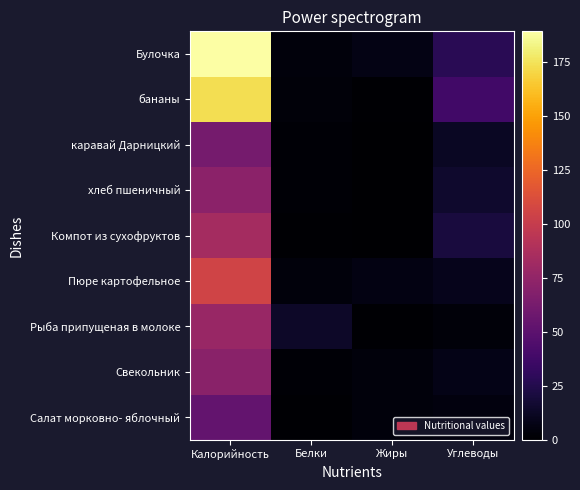

List the series in order of their peak value, lowest first.

Салат морковно- яблочный, каравай Дарницкий, Свекольник, хлеб пшеничный, Рыба припущеная в молоке, Компот из сухофруктов, Пюре картофельное, бананы, Булочка